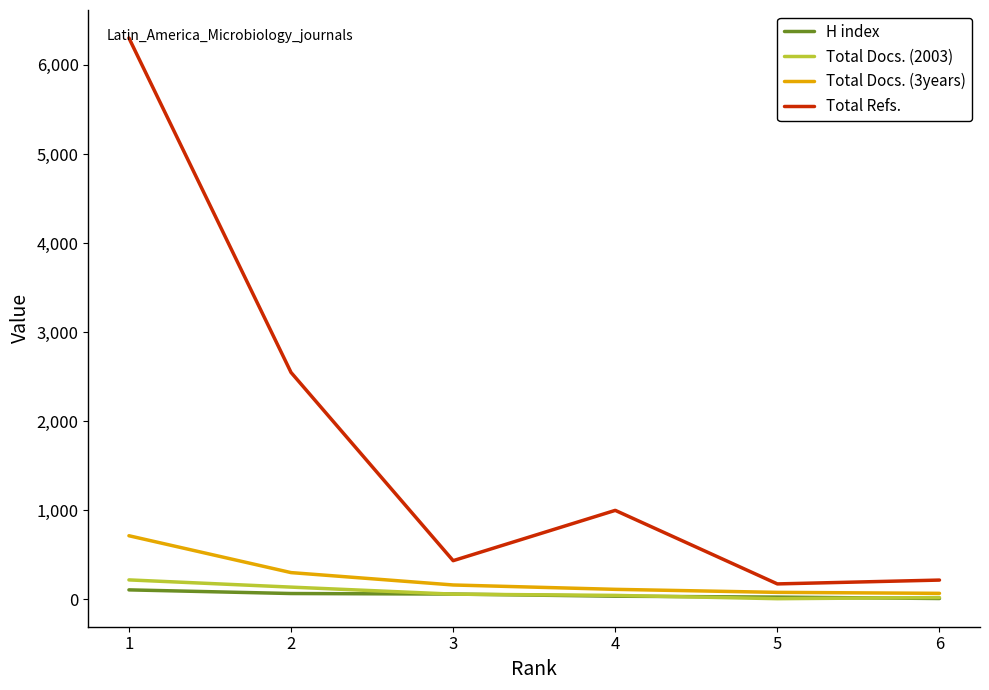

Is the value of Total Docs. (3years) at 4 greater than the value of Total Refs. at 2?

No